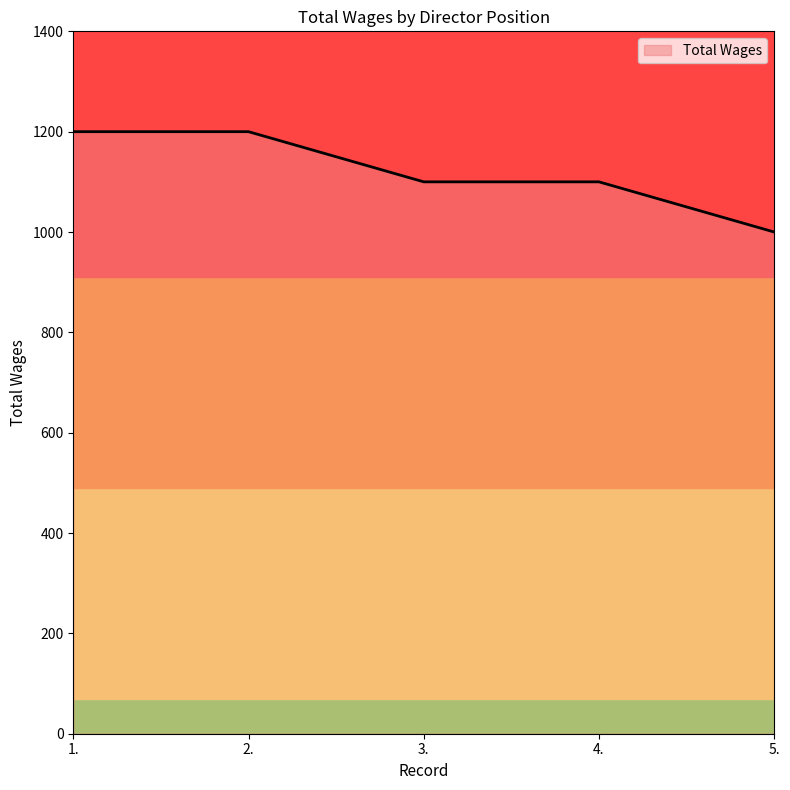

Where does the data first go above 1100?

1.